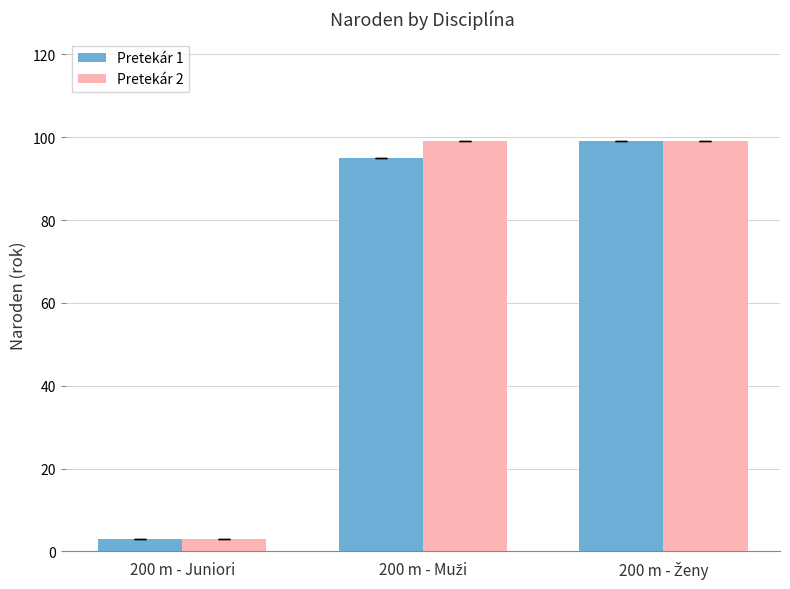

What is the difference between the maximum and minimum values in the Pretekár 1 series?

96